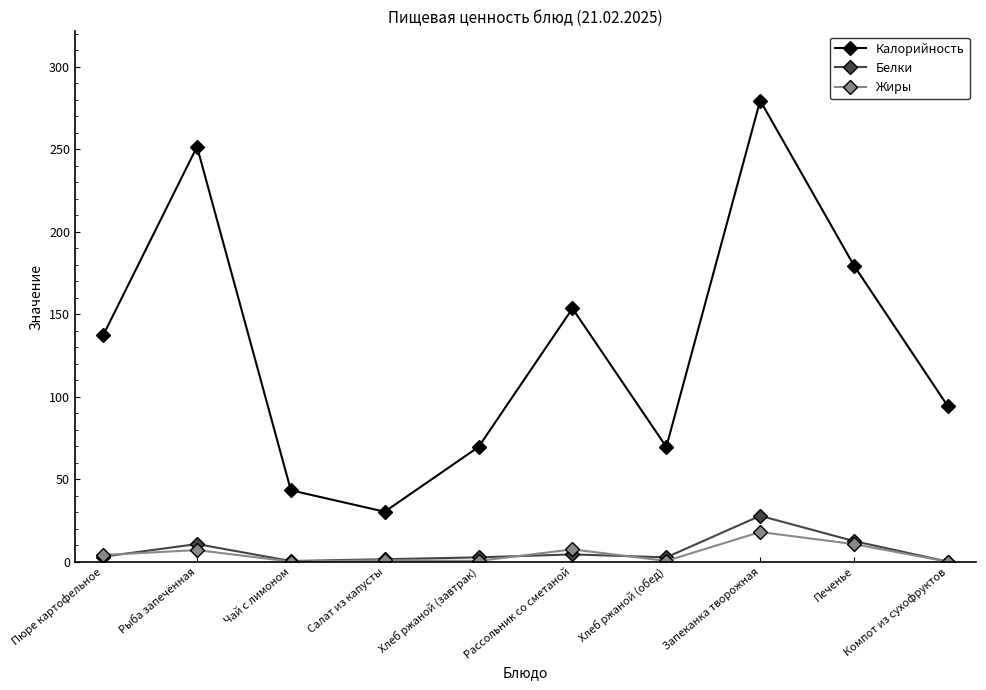

What is the spread (max minus min) of values at Запеканка творожная?

261.6